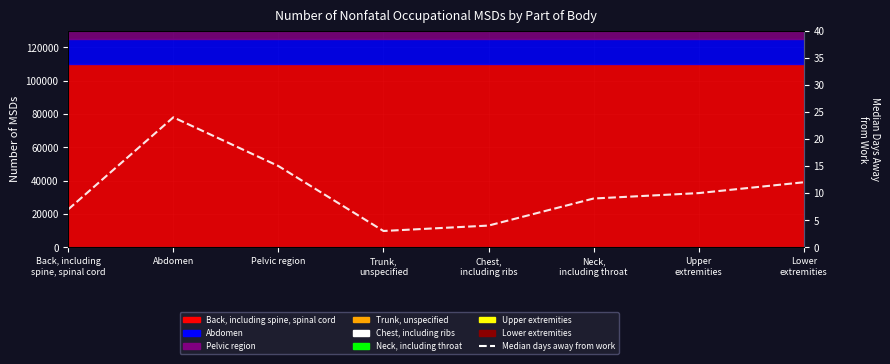

What is the label of the 7th point from the right?

Abdomen